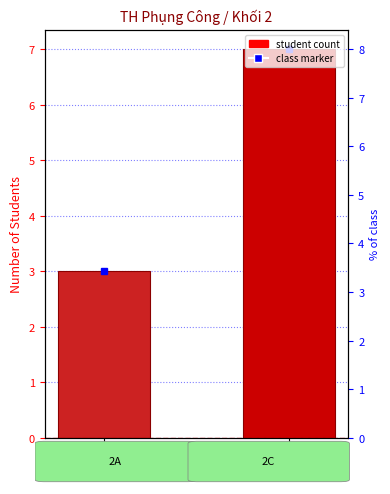

What is the difference between the values at 2C and 2A?

4